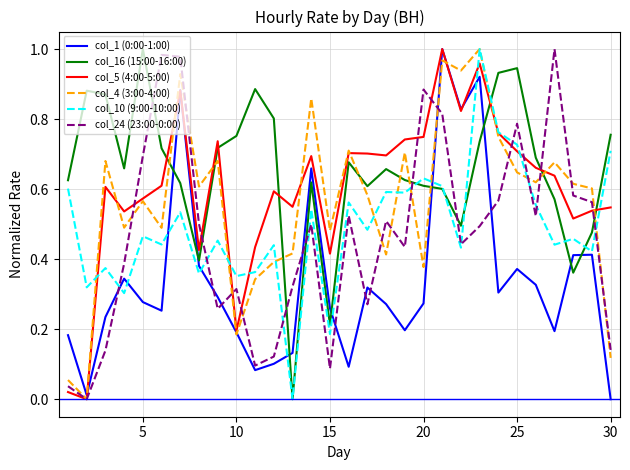

Which series ends up on top after the final intersection of col_16 (15:00-16:00) and col_5 (4:00-5:00)?

col_16 (15:00-16:00)